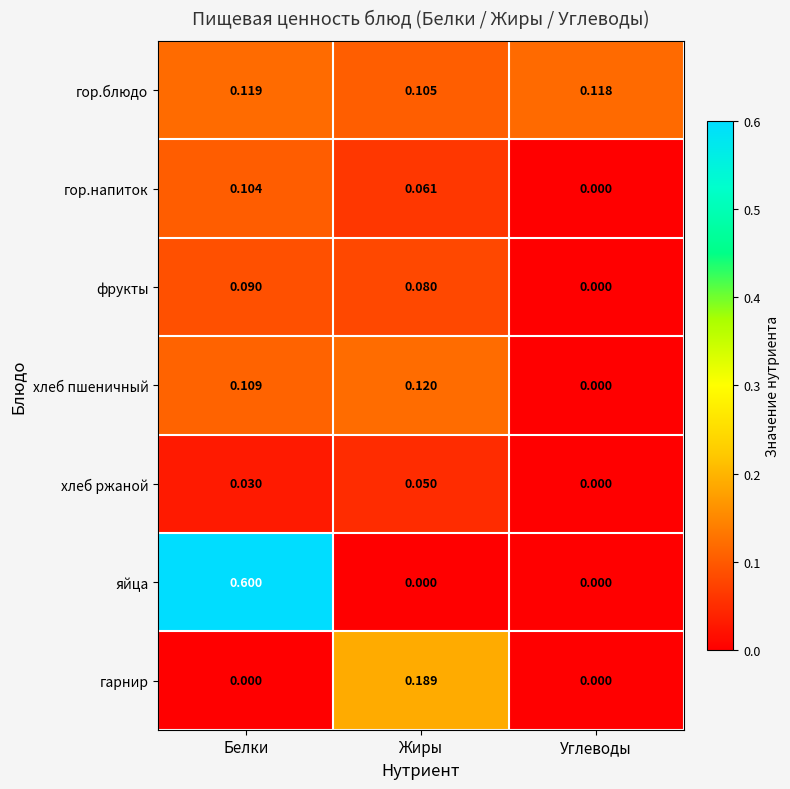

How many series are shown in this chart?

7